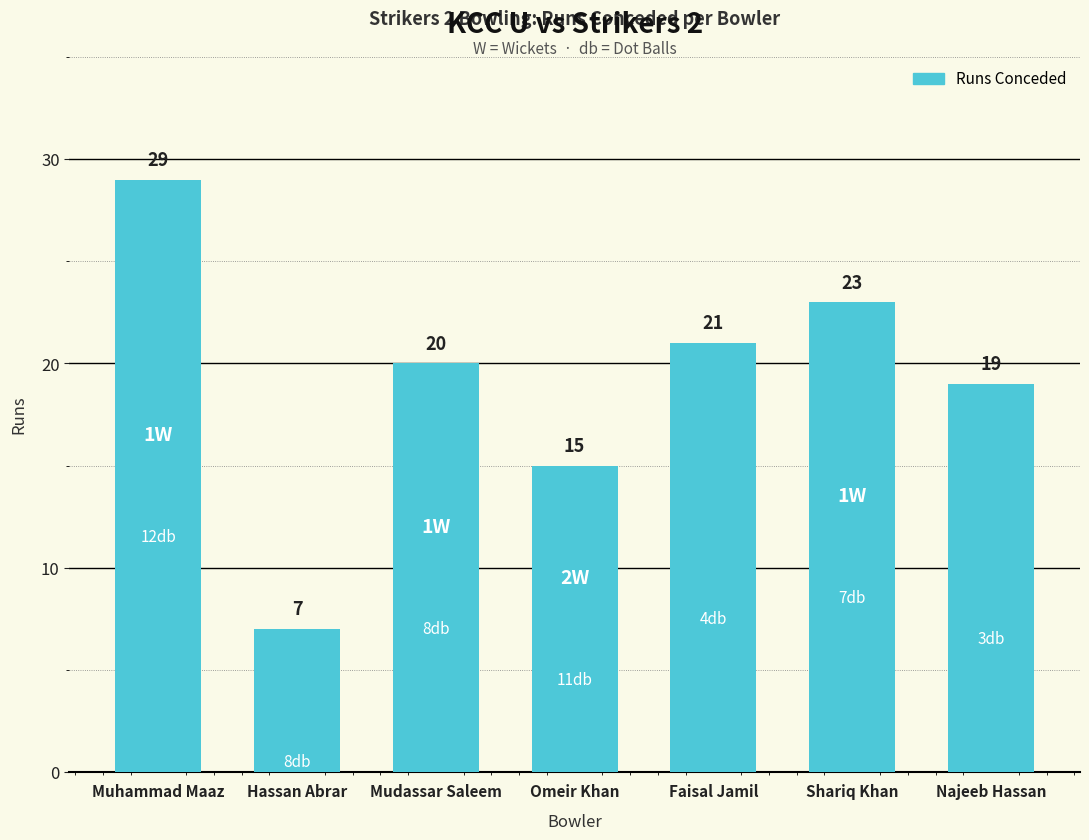

At which label is the value closest to 18?

Najeeb Hassan